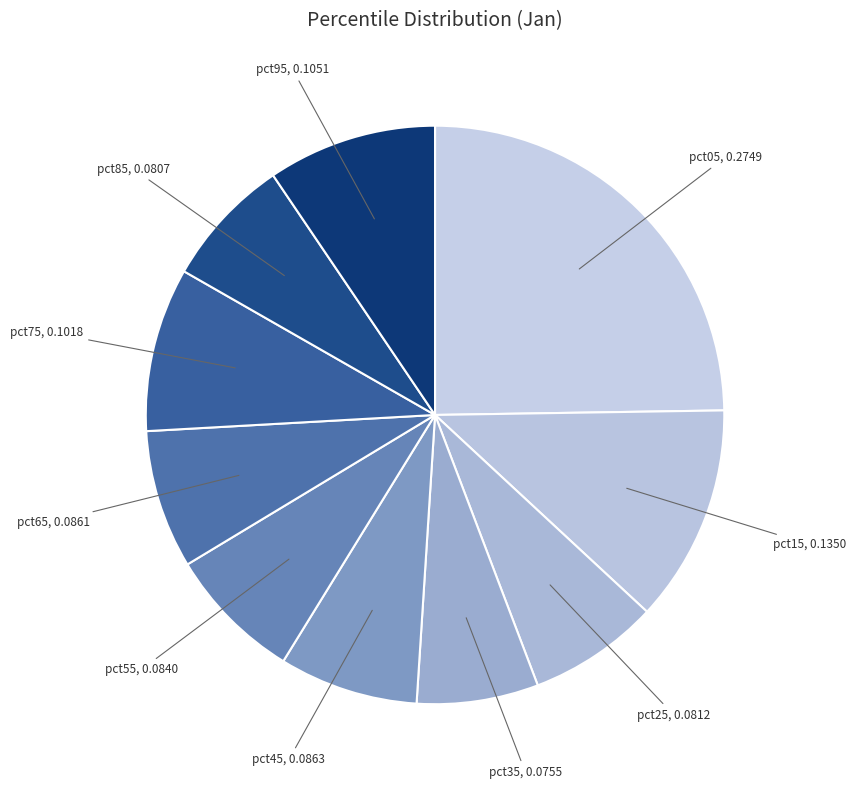

To the nearest percent, what is the difference between the largest and smallest slice percentages?

18%